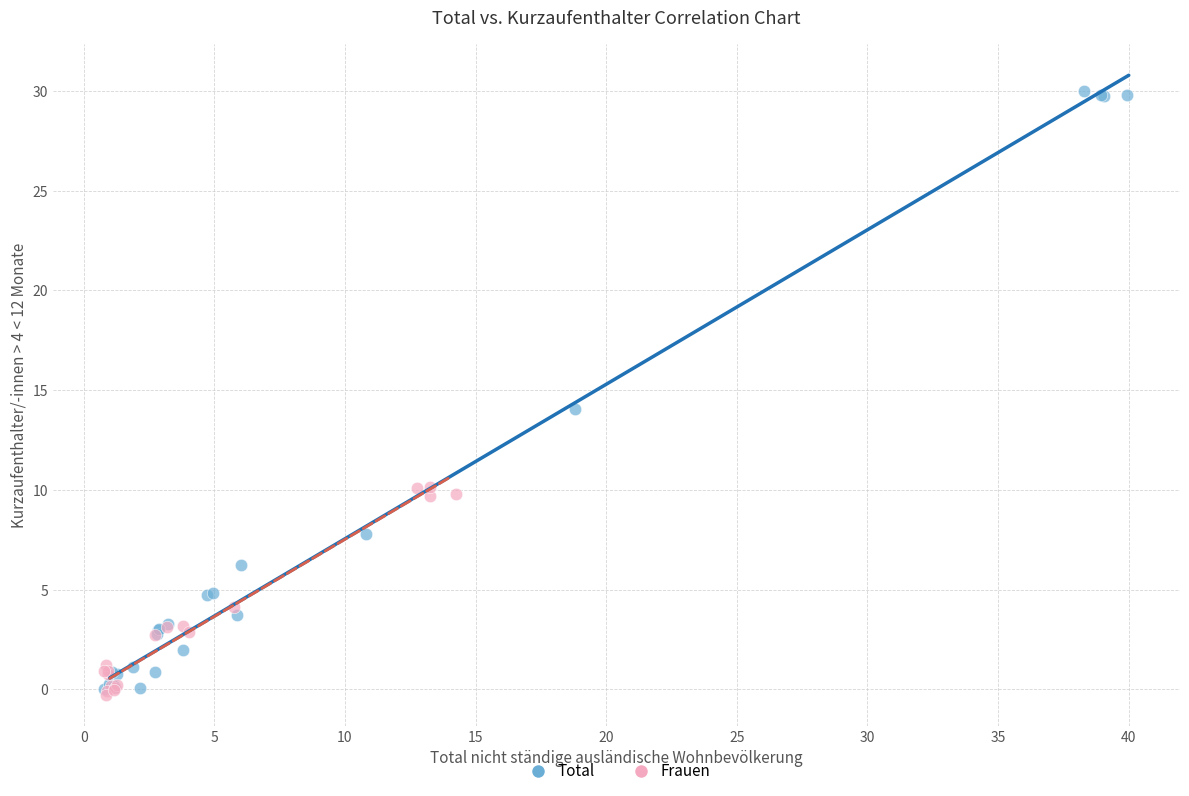

Which series has the widest spread of Y values?

Total